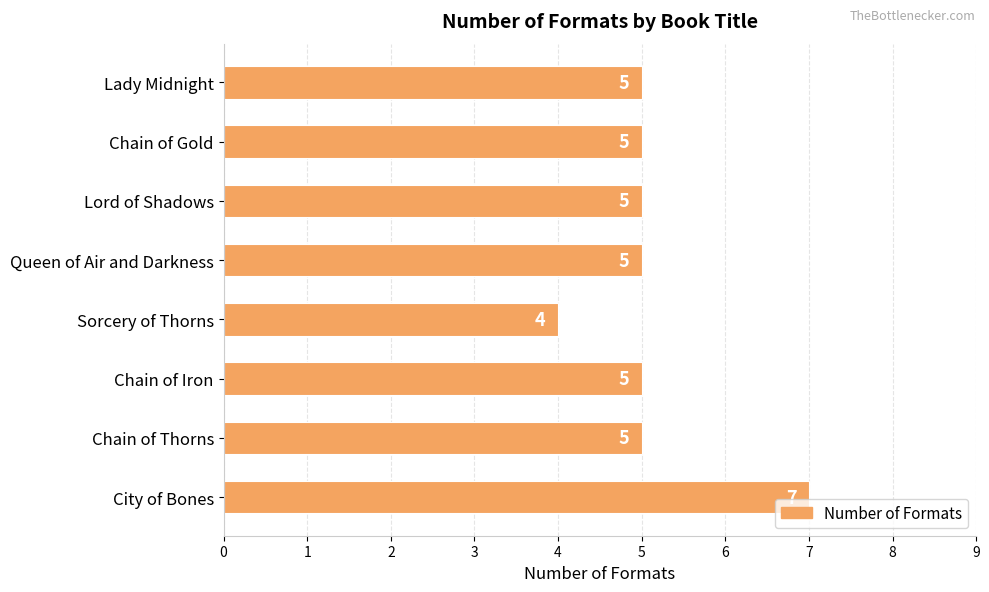

What is the greatest value displayed?

7